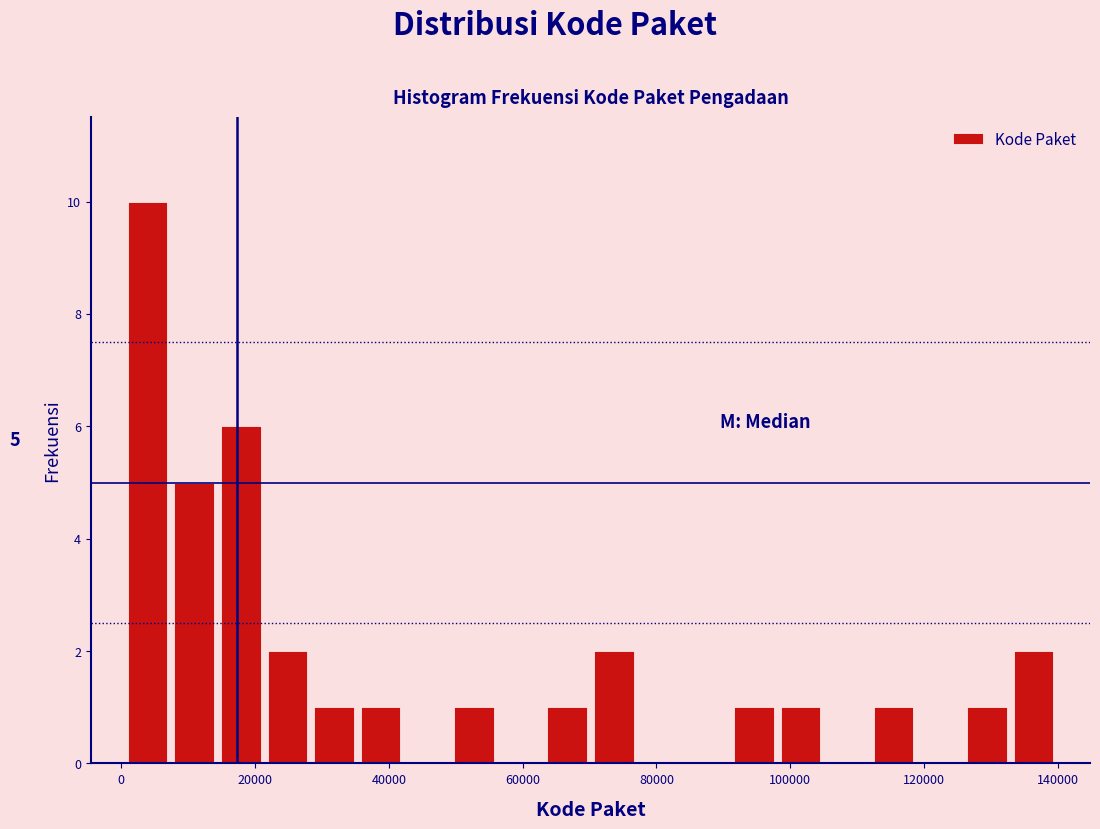

Read against the x-axis, roughly where is the centre of the tallest bar?

4000